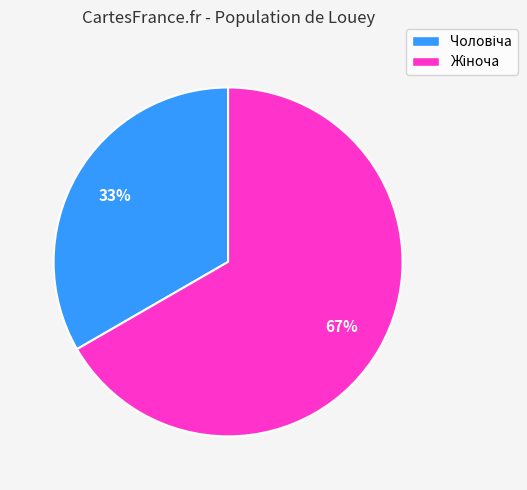

How many segments does this pie chart have?

2